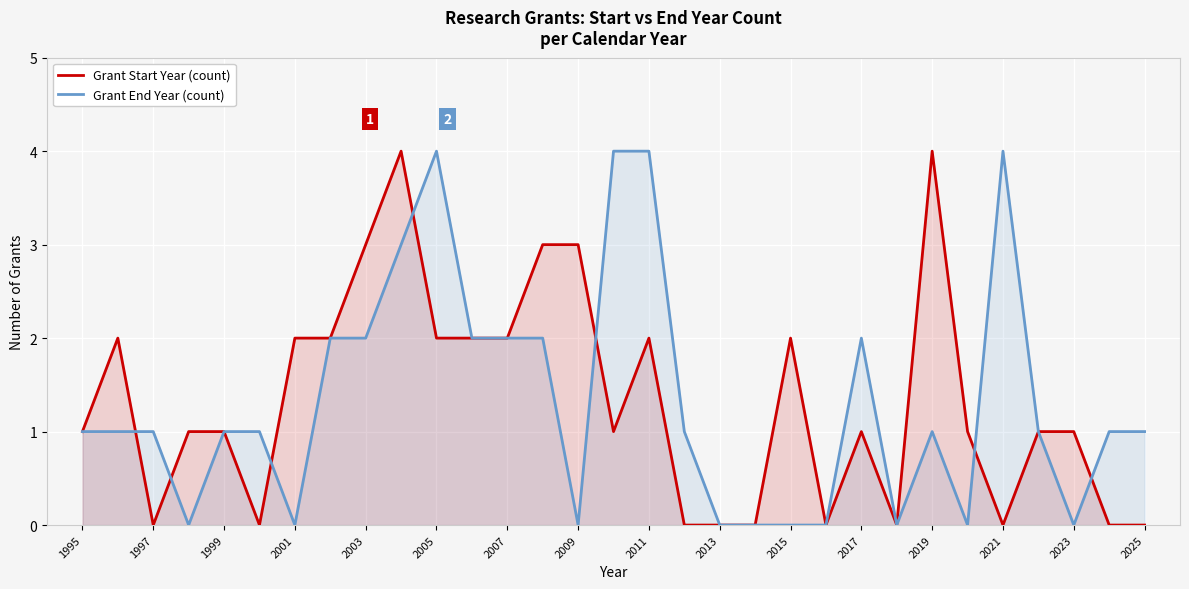

What is the greatest value displayed?

4